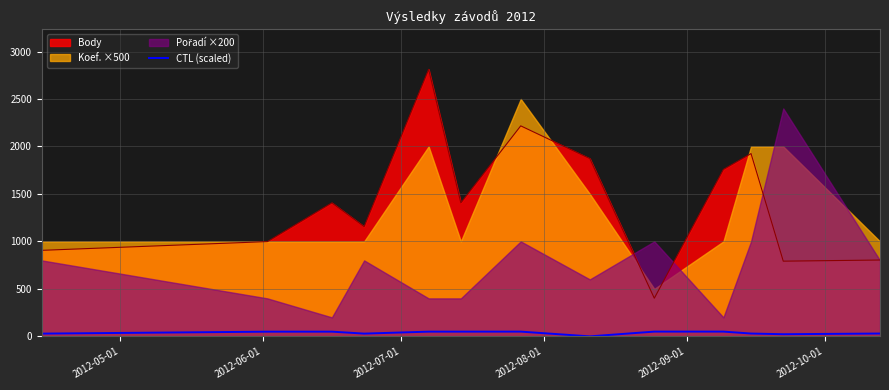

What is the maximum value for Body?

2812.0